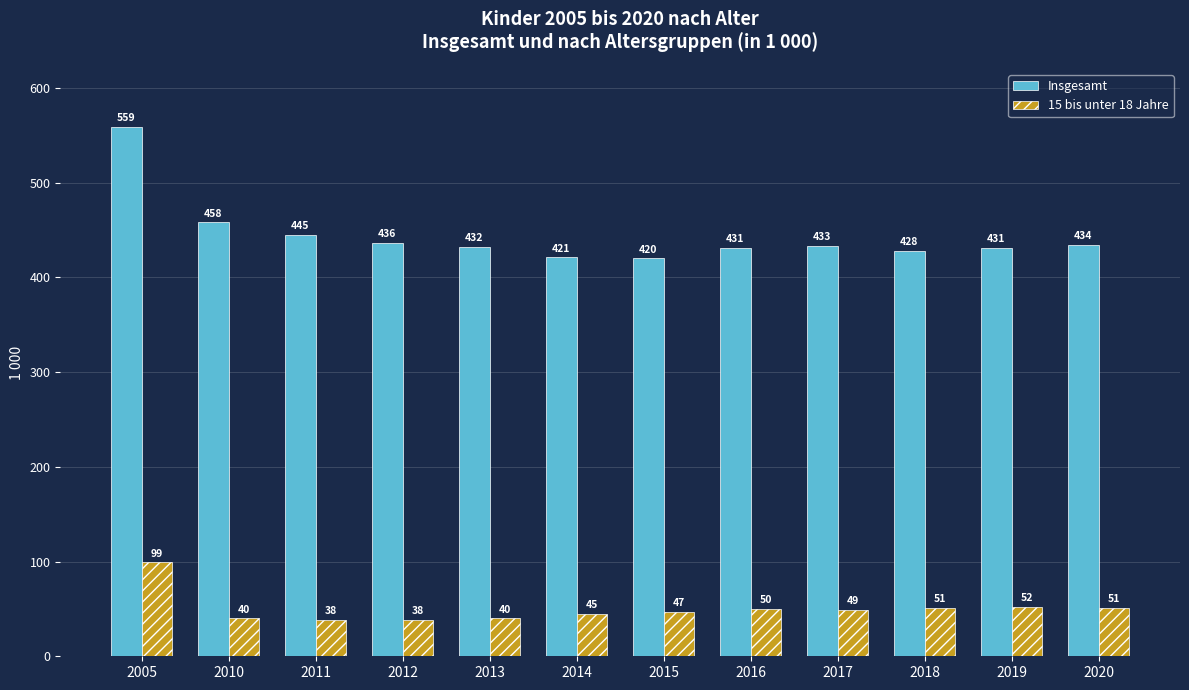

Rank the series by their maximum value, from lowest to highest.

15 bis unter 18 Jahre, Insgesamt